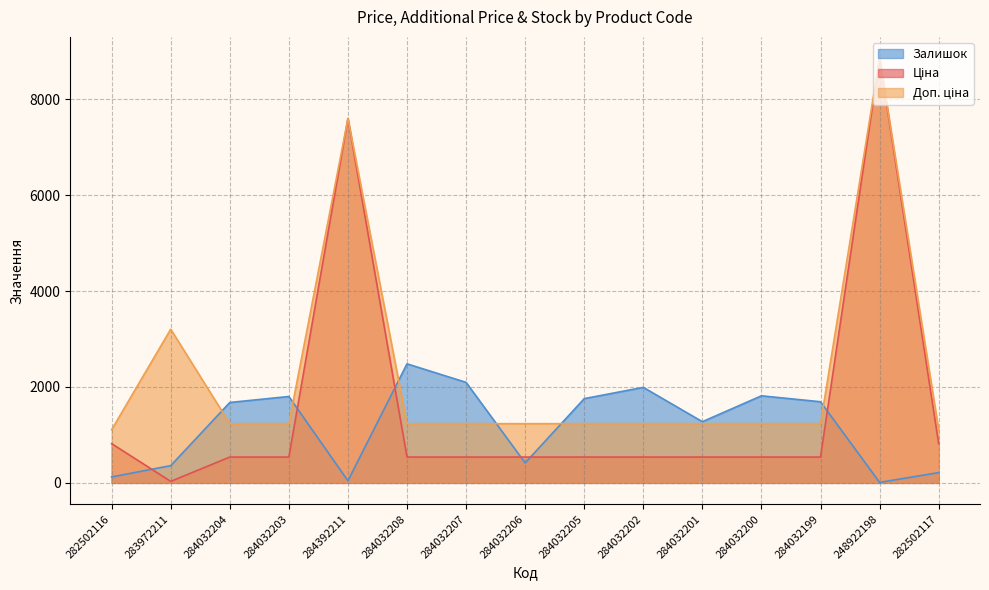

What is the total value across all series at 282502116?

2052.7